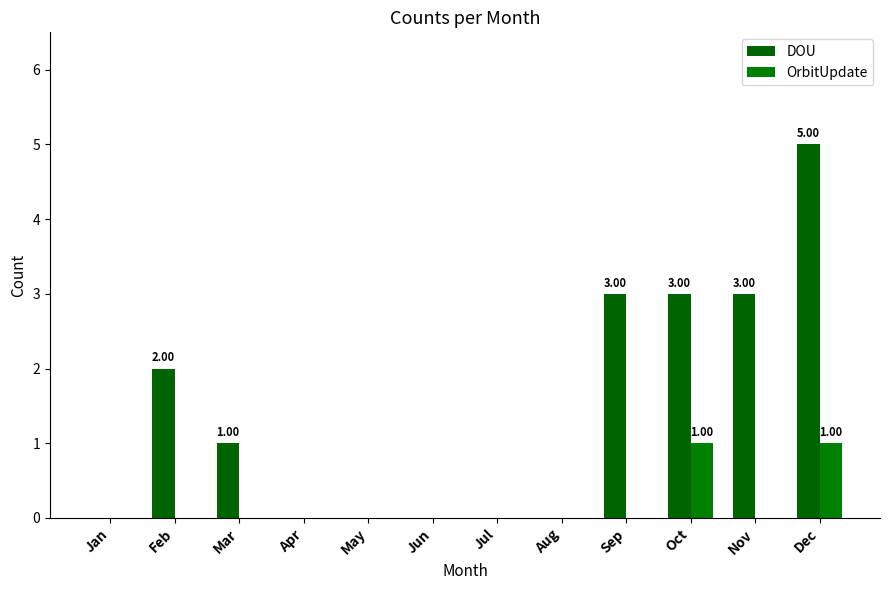

How many categories are shown in the chart?

12